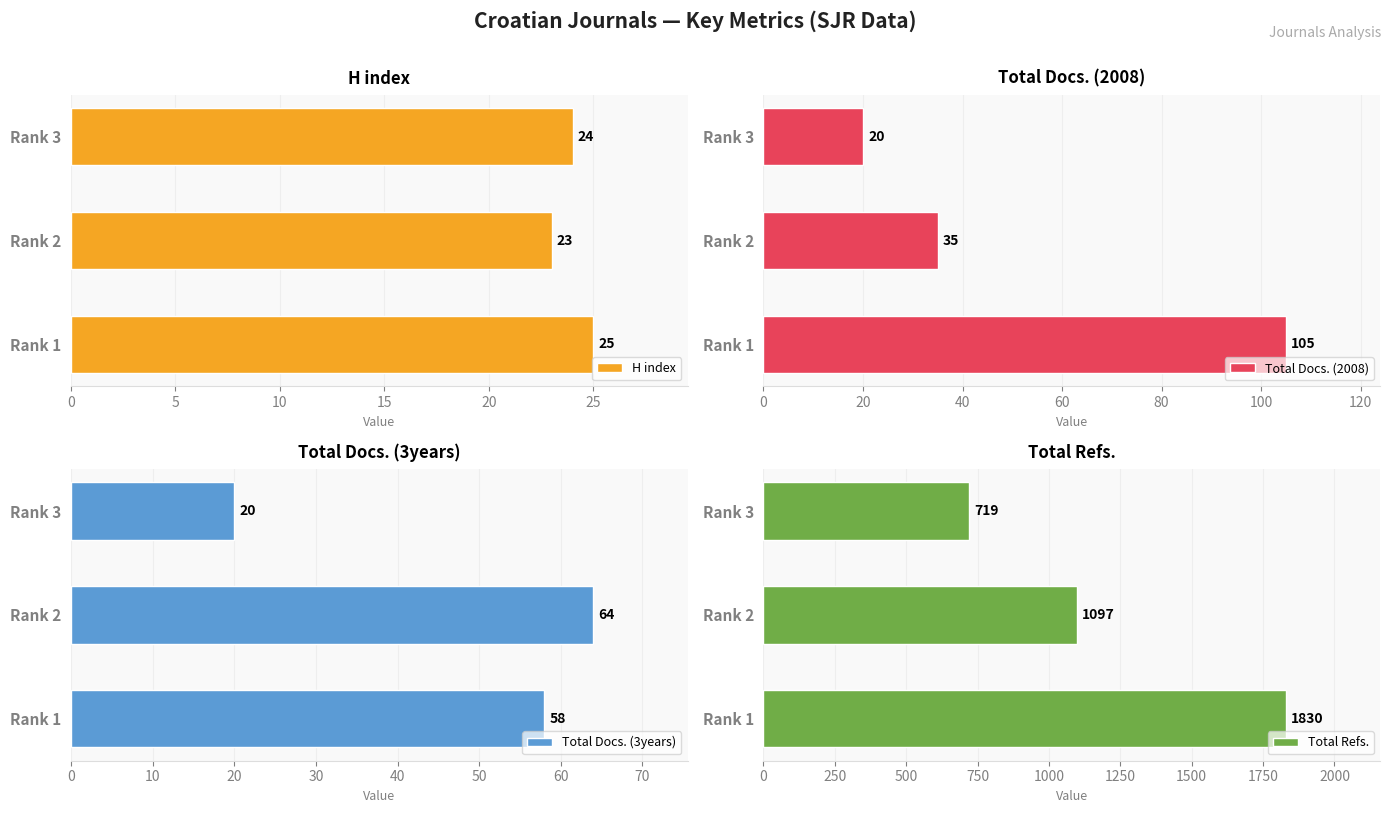

Which series has the largest total across all categories?

Total Refs.